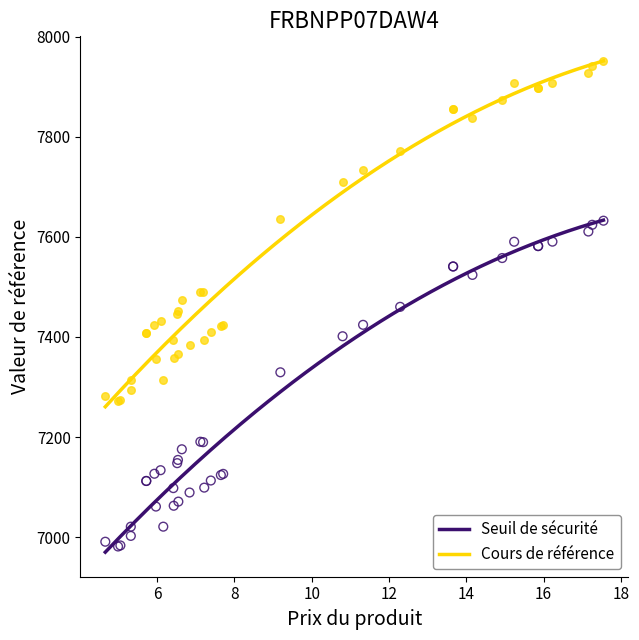

Which series reaches the minimum Y coordinate?

Seuil de sécurité